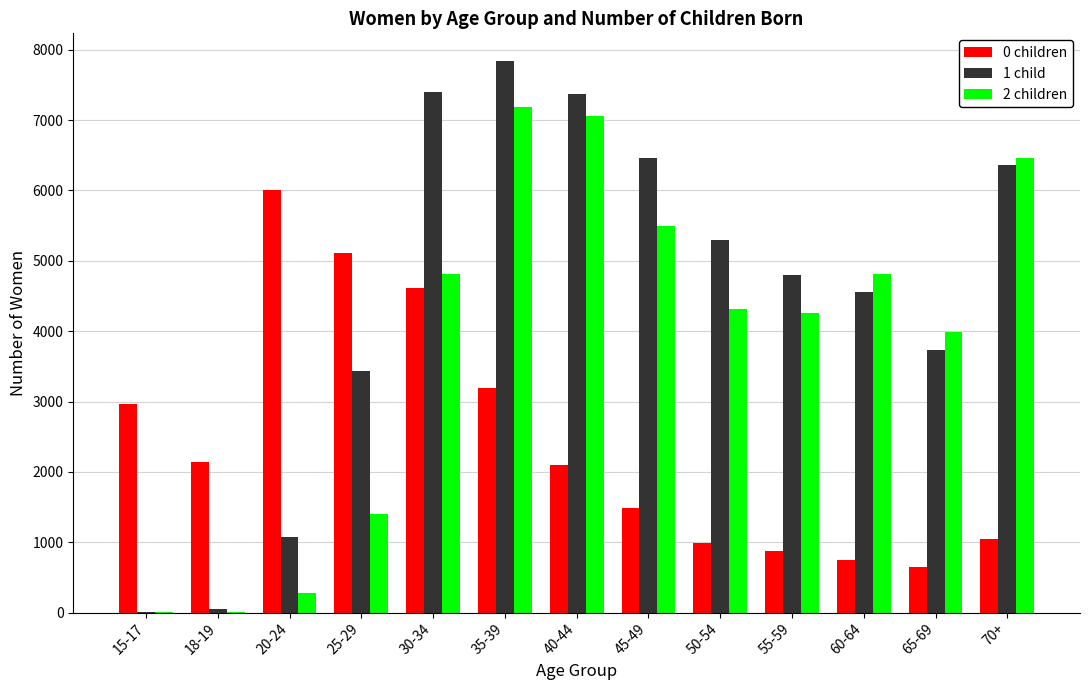

What is the difference between the 0 children values at 35-39 and 18-19?

1060